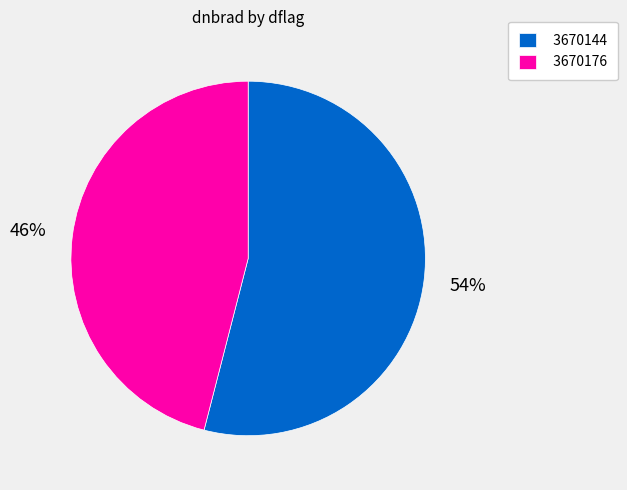

To the nearest percent, what is the average slice percentage?

50%